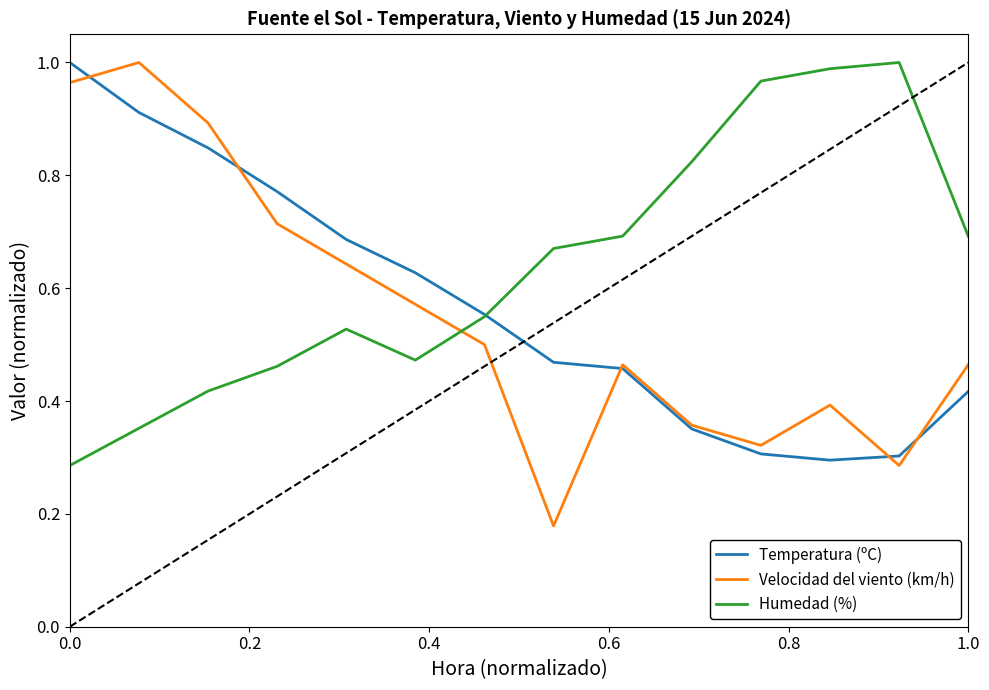

Which series has the widest spread of values?

Velocidad del viento (km/h)